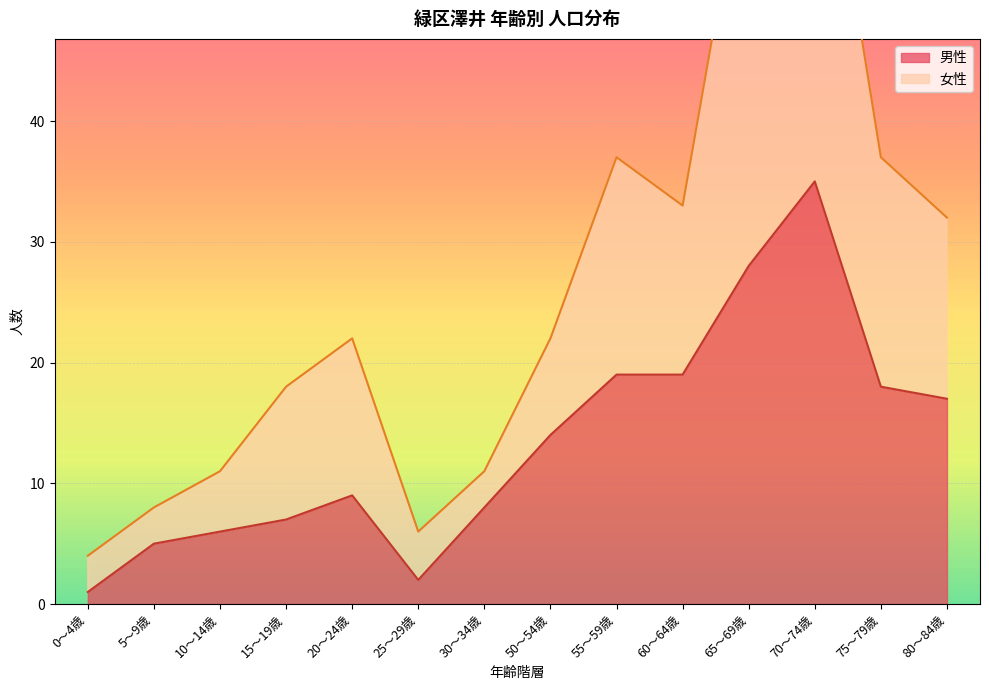

Reading left to right, list all the values displayed in this chart.

男性: 0～4歳=1	5～9歳=5	10～14歳=6	15～19歳=7	20～24歳=9	25～29歳=2	30～34歳=8	50～54歳=14	55～59歳=19	60～64歳=19	65～69歳=28	70～74歳=35	75～79歳=18	80～84歳=17
女性: 0～4歳=4	5～9歳=8	10～14歳=11	15～19歳=18	20～24歳=22	25～29歳=6	30～34歳=11	50～54歳=22	55～59歳=37	60～64歳=33	65～69歳=64	70～74歳=71	75～79歳=37	80～84歳=32